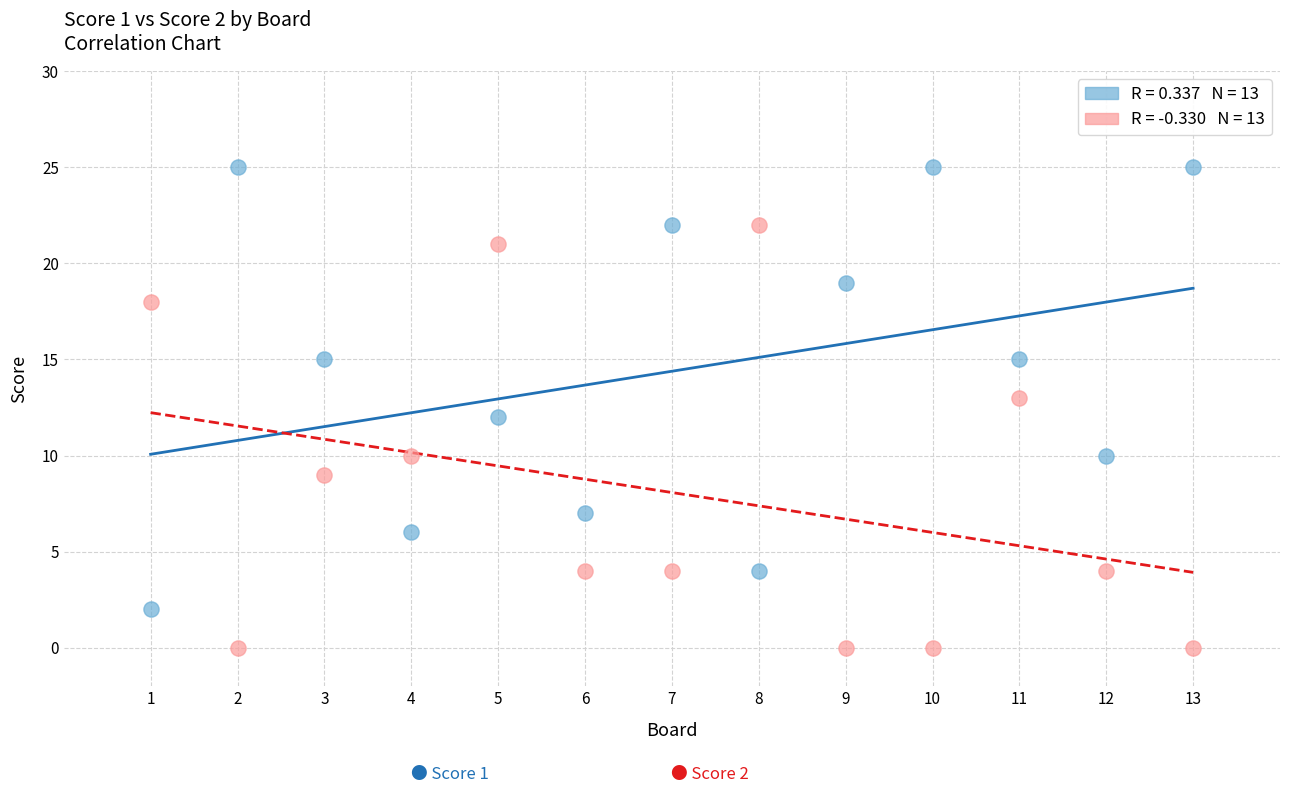

Across all data points, what is the range of Y values (max minus min)?

25